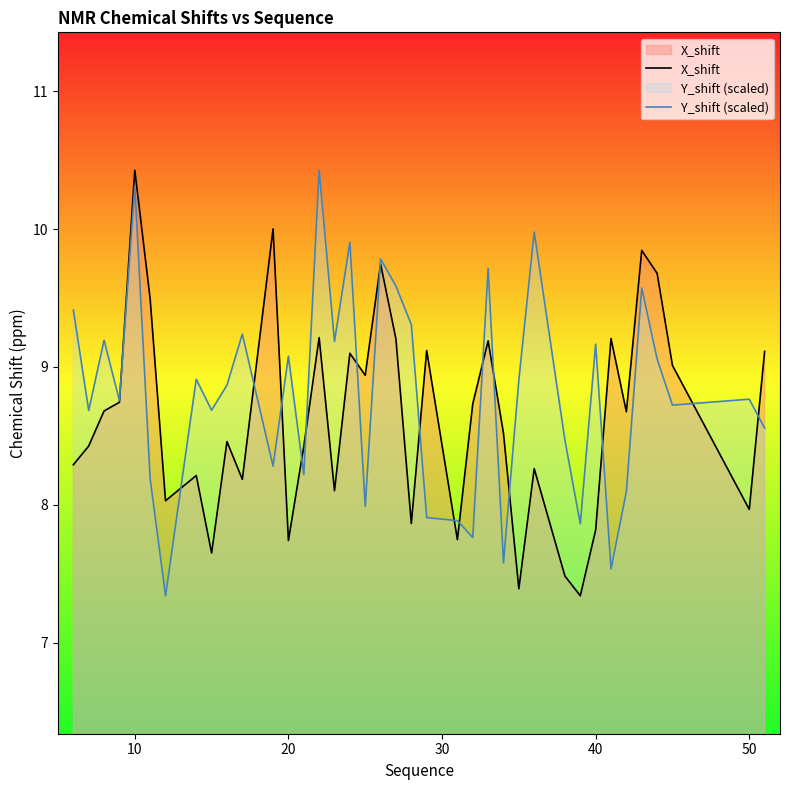

After their last crossing, which series has the higher values: Y_shift (scaled) or X_shift?

X_shift